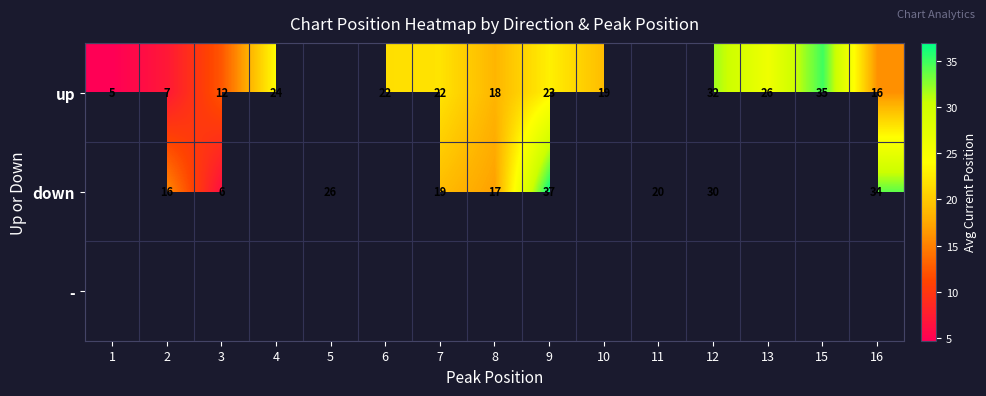

Which category has the lowest value across all series?

1